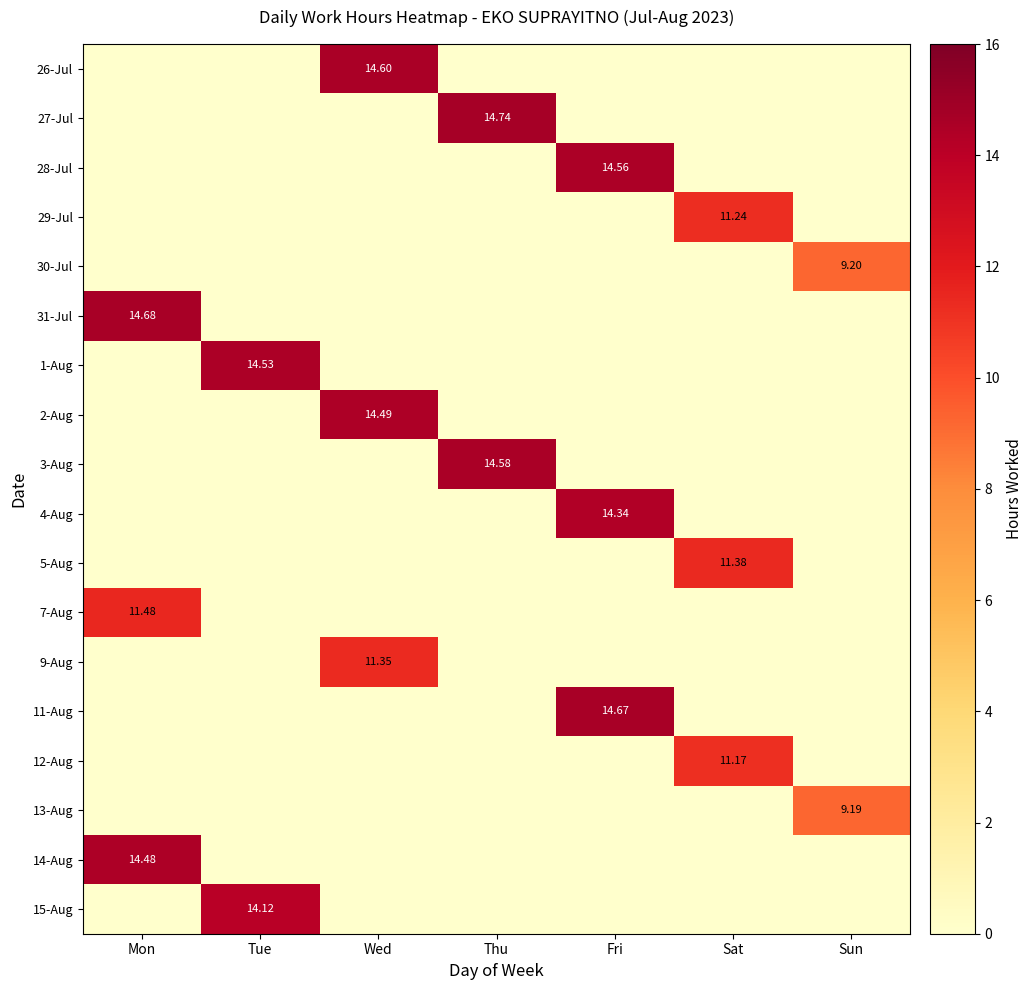

What is the spread (max minus min) of values at Sun?

9.2